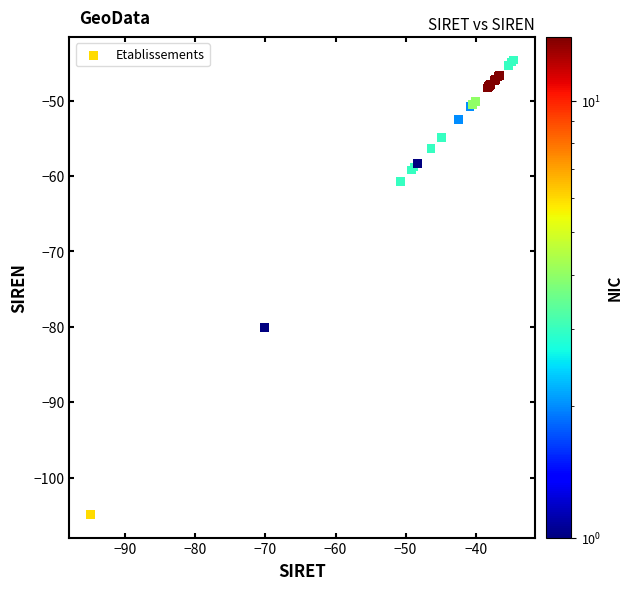

What Y value in the scatter plot is closest to -74?

-80.1